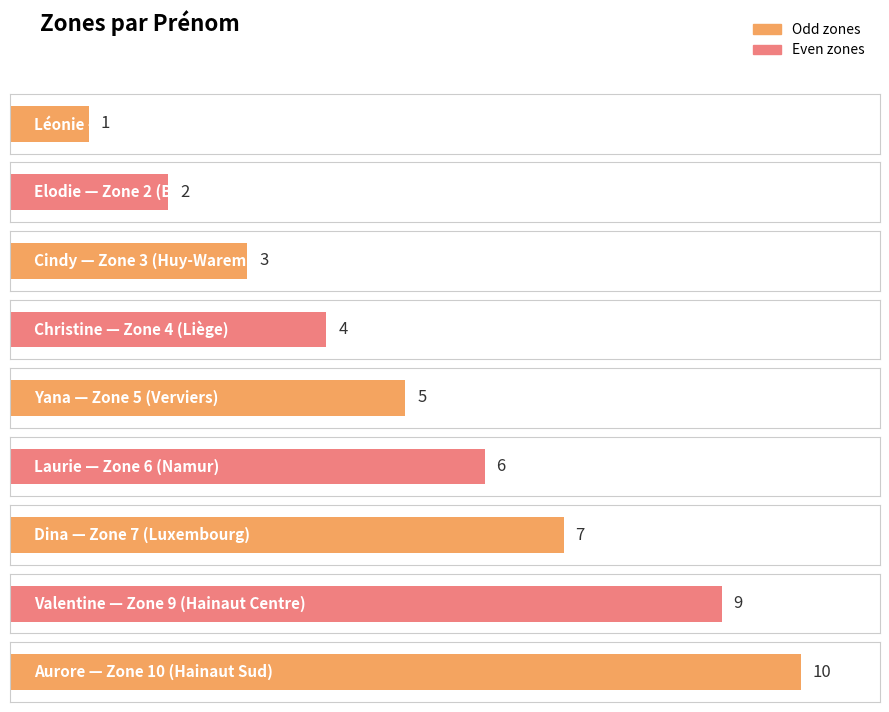

List the labels in order of value, largest first.

Aurore, Valentine, Dina, Laurie, Yana, Christine, Cindy, Elodie, Léonie